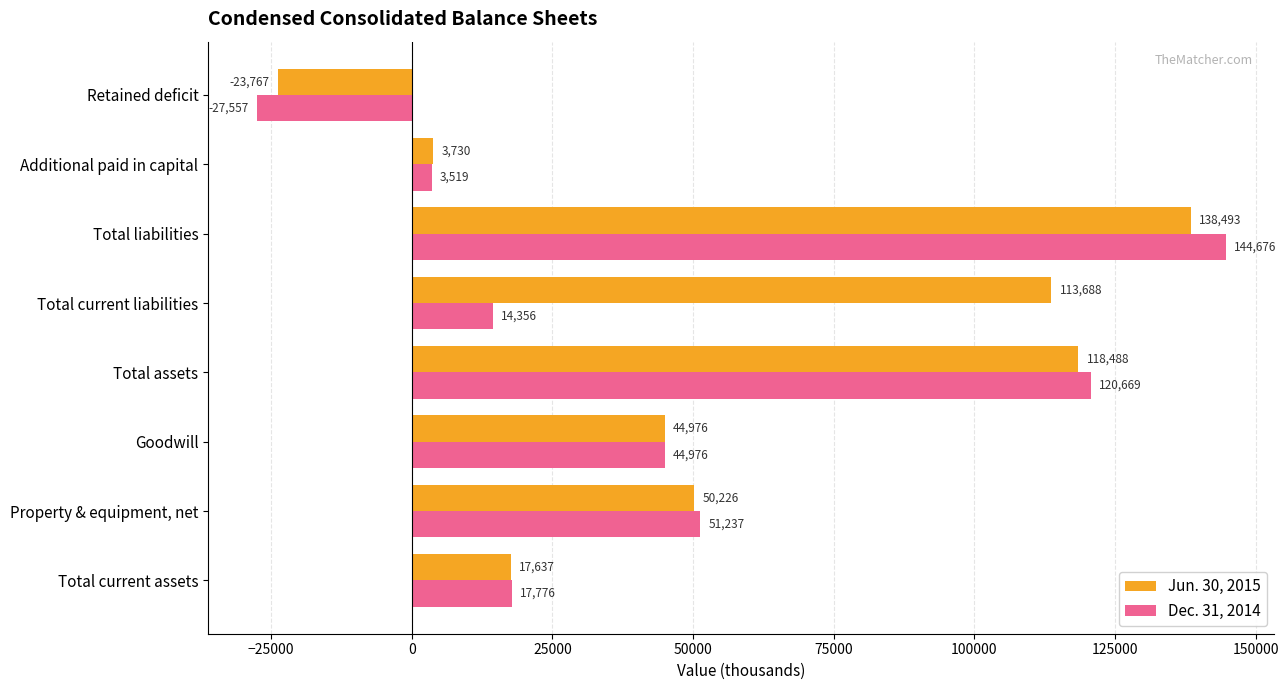

What is the approximate value of Jun. 30, 2015 at Total current assets?

17637